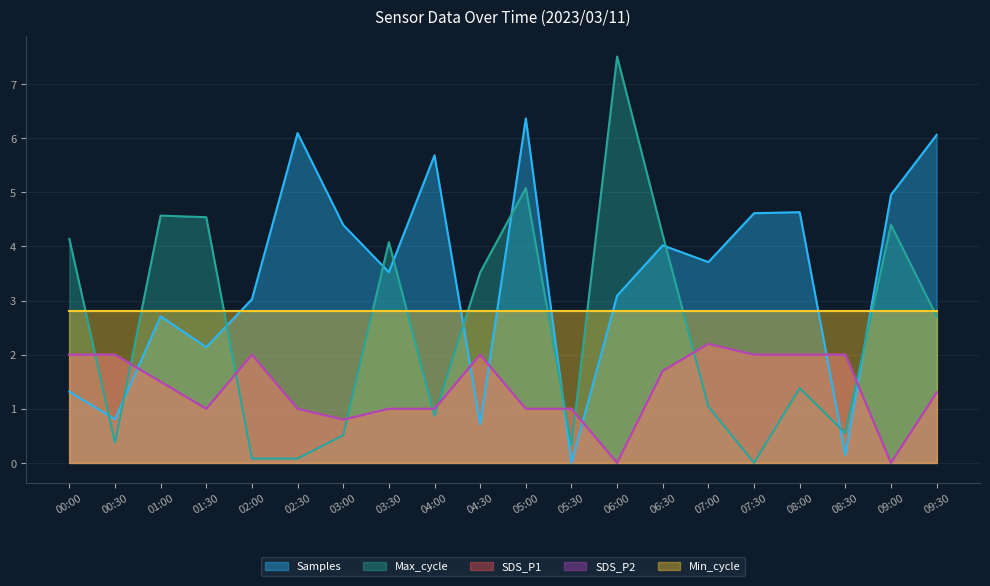

Is it true that SDS_P2 equals 0.7 at 07:00?

False